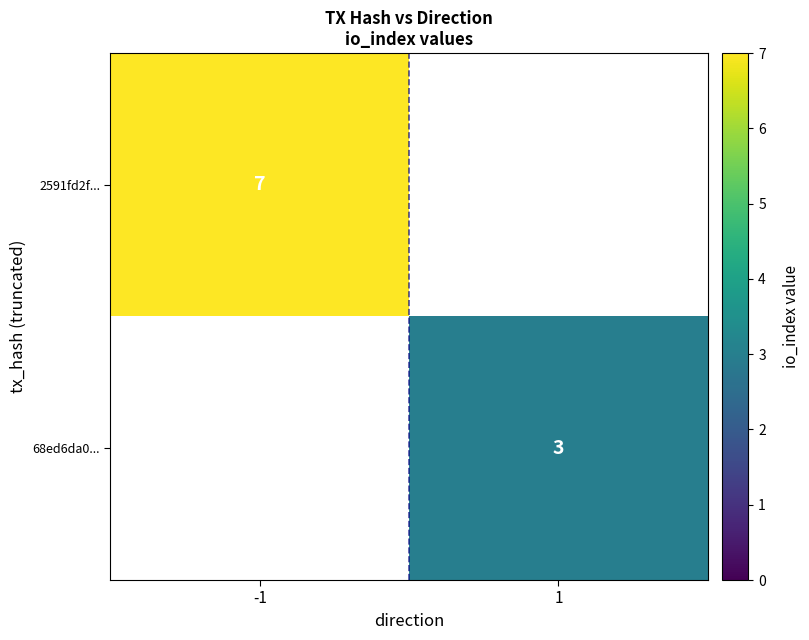

Is it true that 2591fd2f... equals 7 at -1?

True